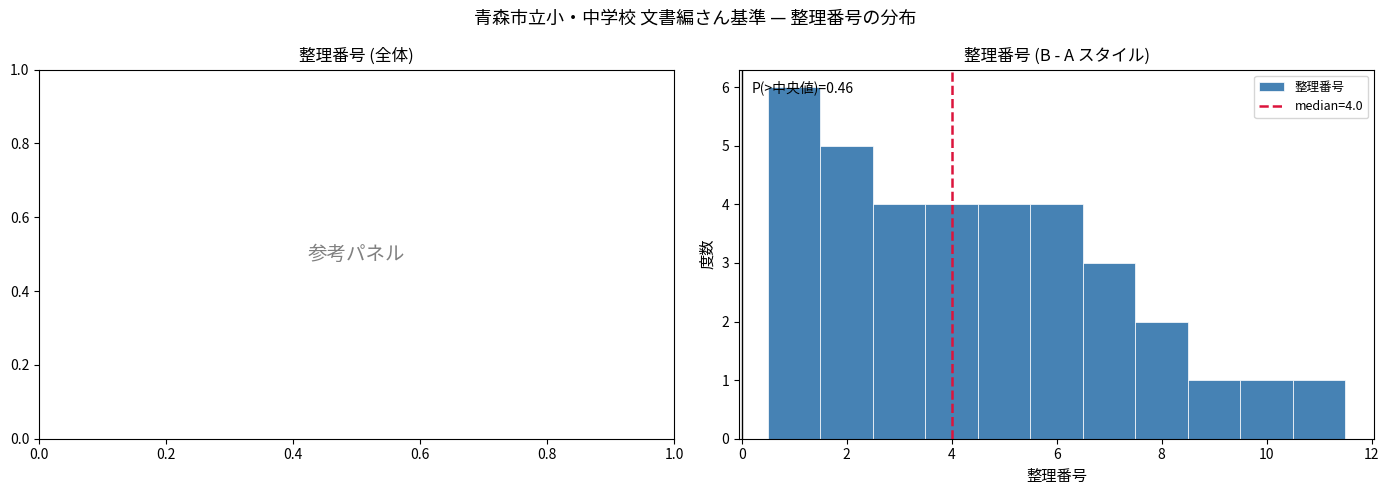

Over which range of the x-axis is the bar tallest?

0.5 to 1.5